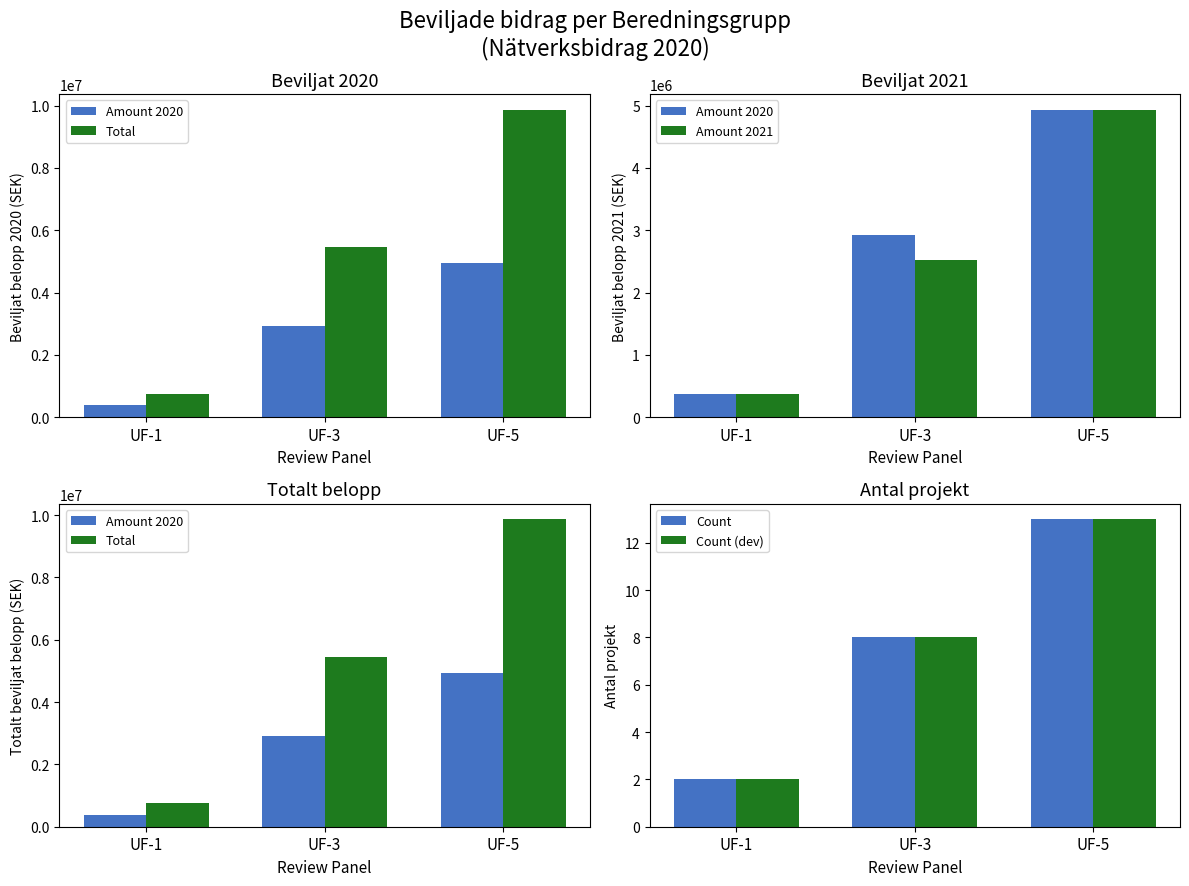

Is the value of Count (dev) at UF-3 greater than the value of Count at UF-5?

No